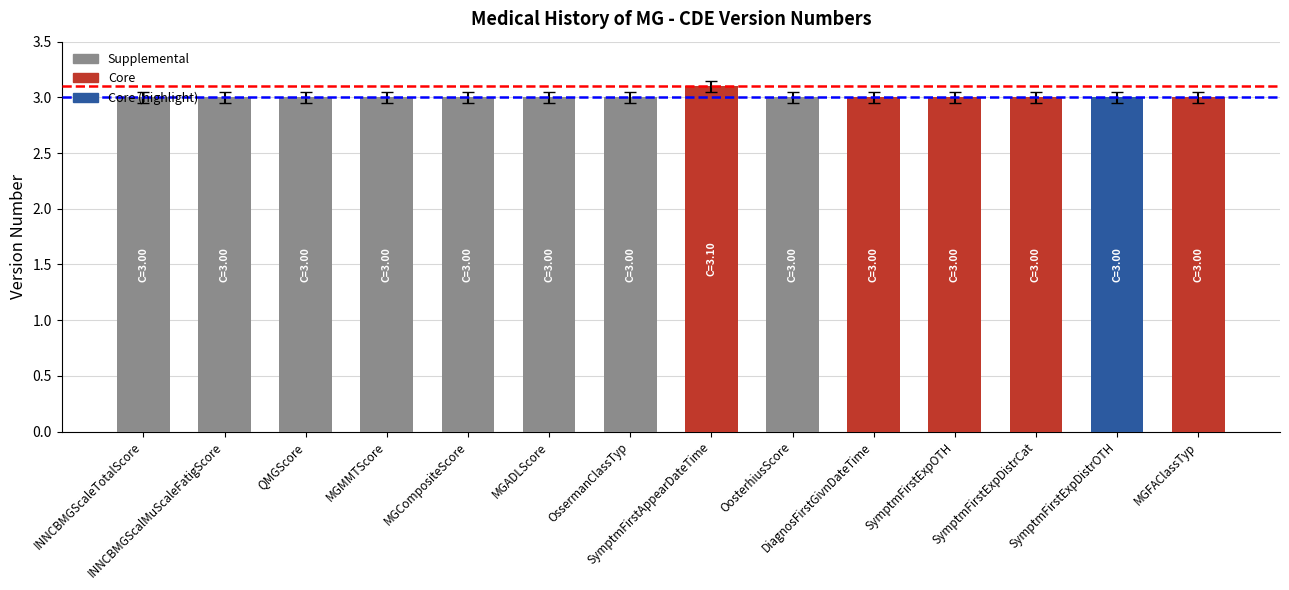

What is the average value?

3.0